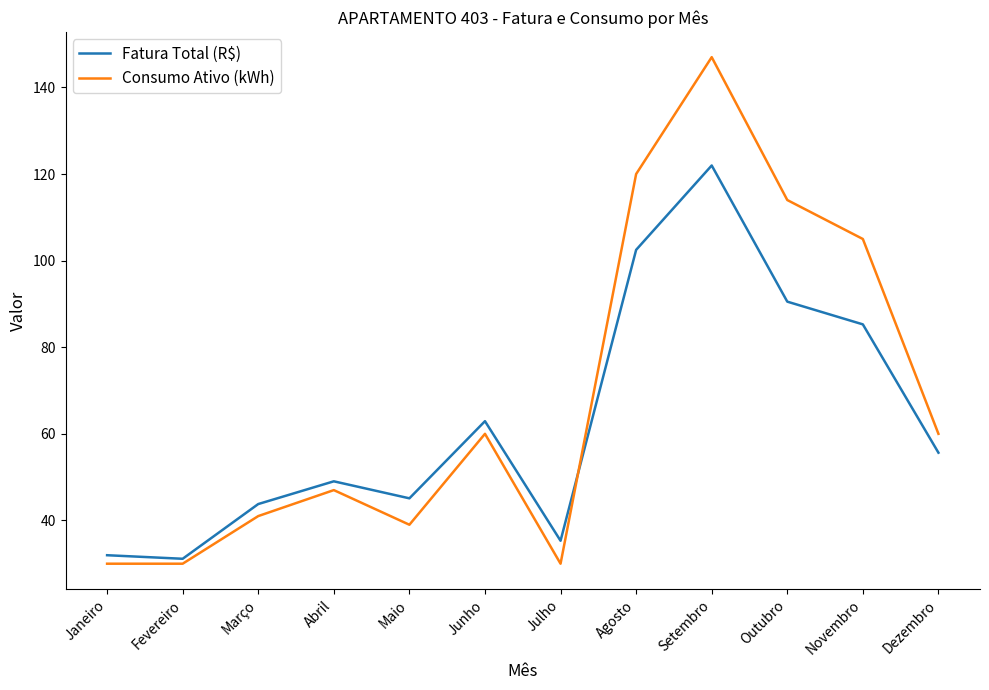

Reading right to left, transcribe all the data shown in this chart.

Fatura Total (R$): 55.6	85.3	90.5	122.0	102.5	35.3	62.9	45.1	49.0	43.8	31.1	32.0
Consumo Ativo (kWh): 60.0	105.0	114.0	147.0	120.0	30.0	60.0	39.0	47.0	41.0	30.0	30.0